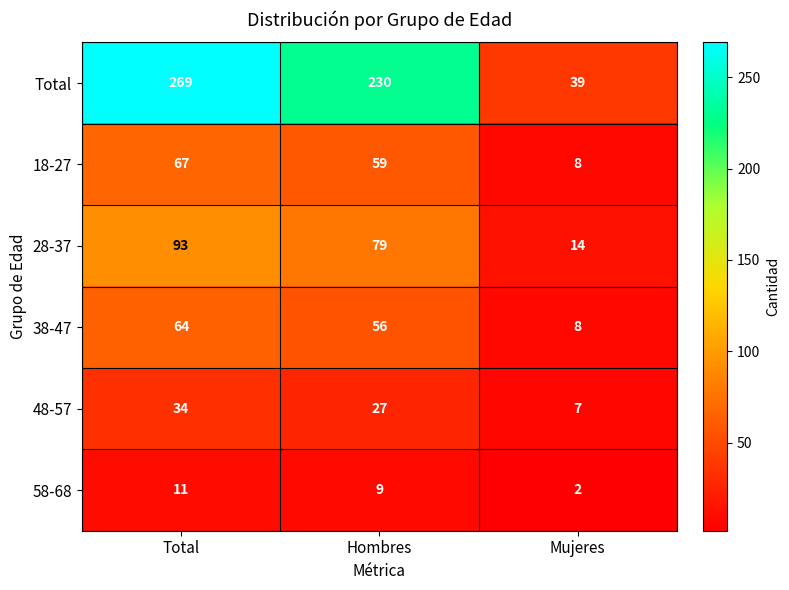

Reading left to right, what are all the values shown in this chart?

Total: 269	230	39
18-27: 67	59	8
28-37: 93	79	14
38-47: 64	56	8
48-57: 34	27	7
58-68: 11	9	2